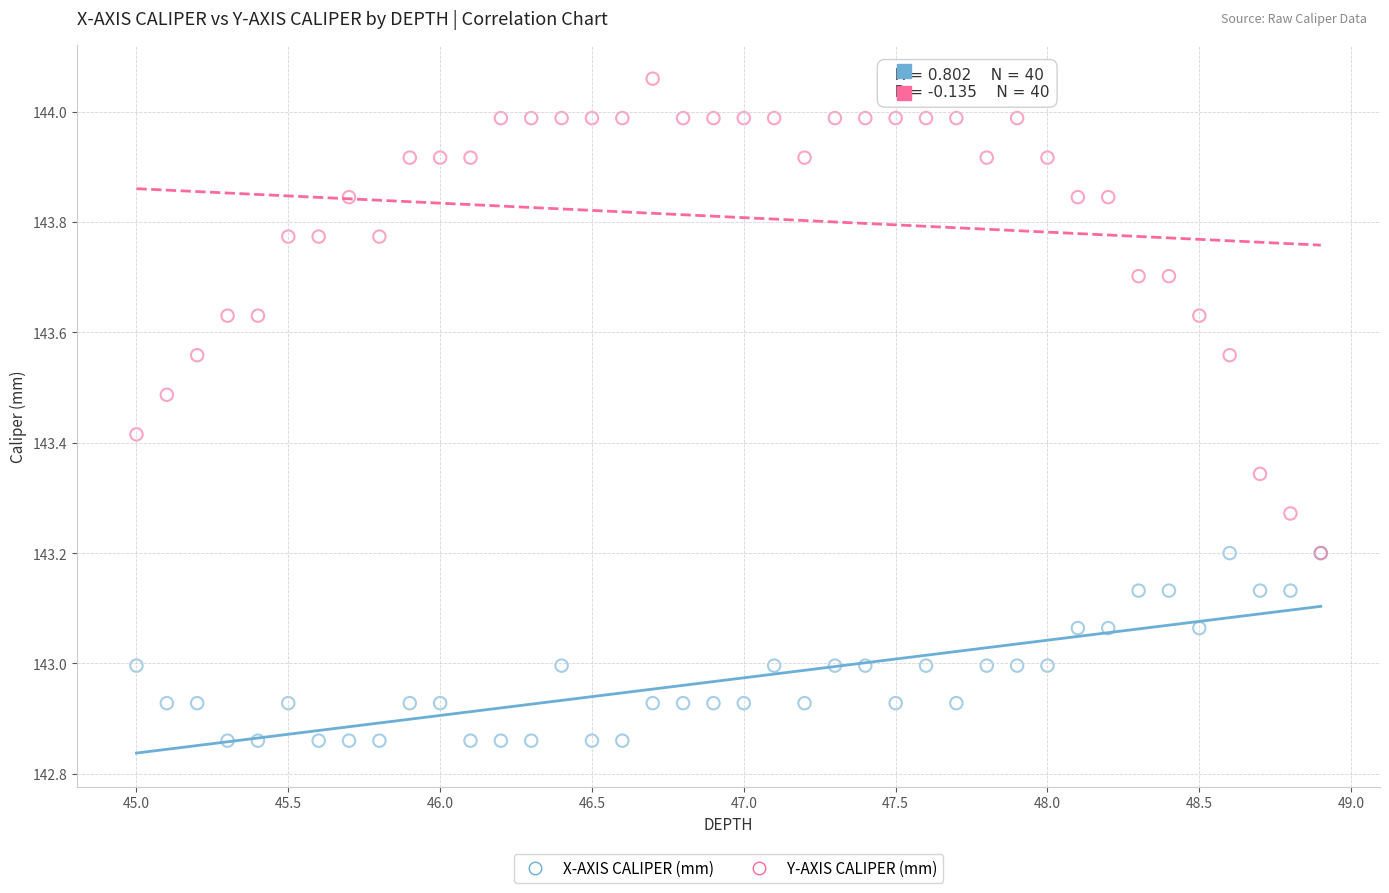

What are all the series names shown in the legend?

X-AXIS CALIPER (mm), Y-AXIS CALIPER (mm)